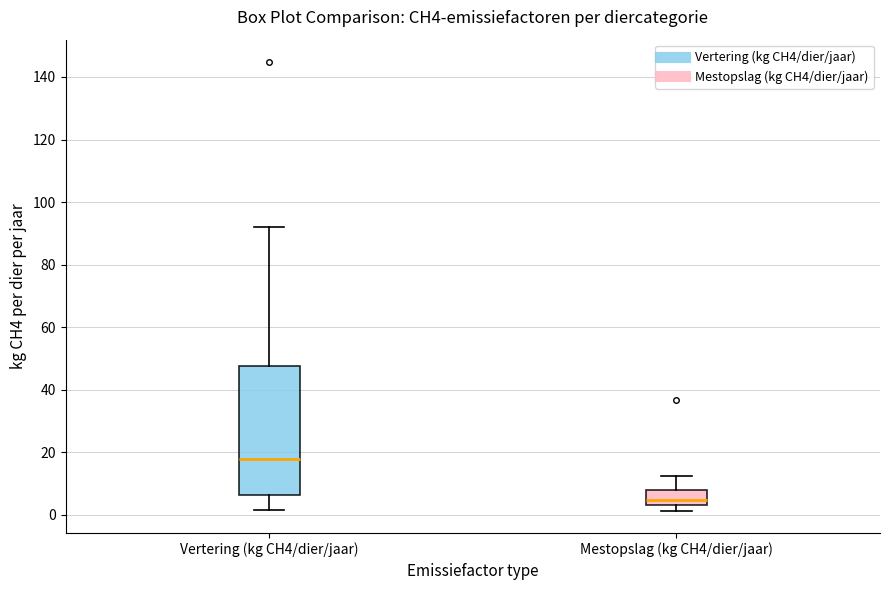

Which box has the lowest median line?

Mestopslag (kg CH4/dier/jaar)